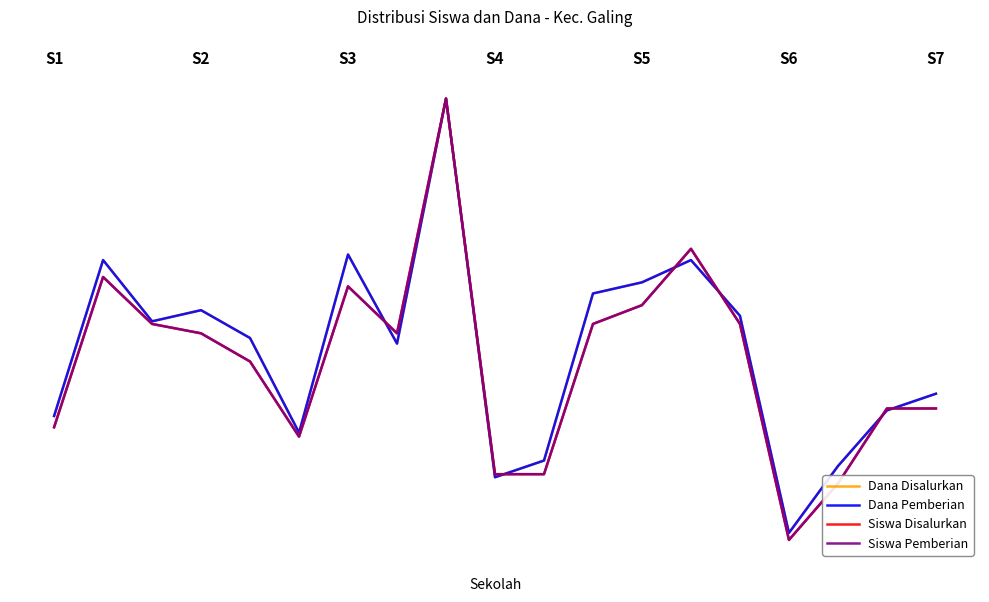

True or false: Siswa Disalurkan and Dana Disalurkan cross at least once.

True